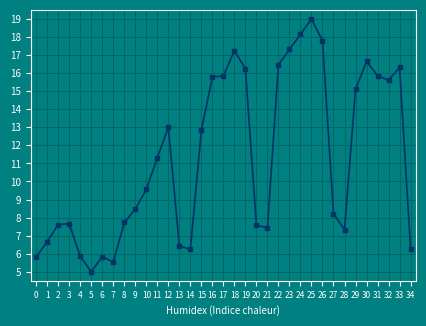

True or false: the data shows 19.0 at 25.

True